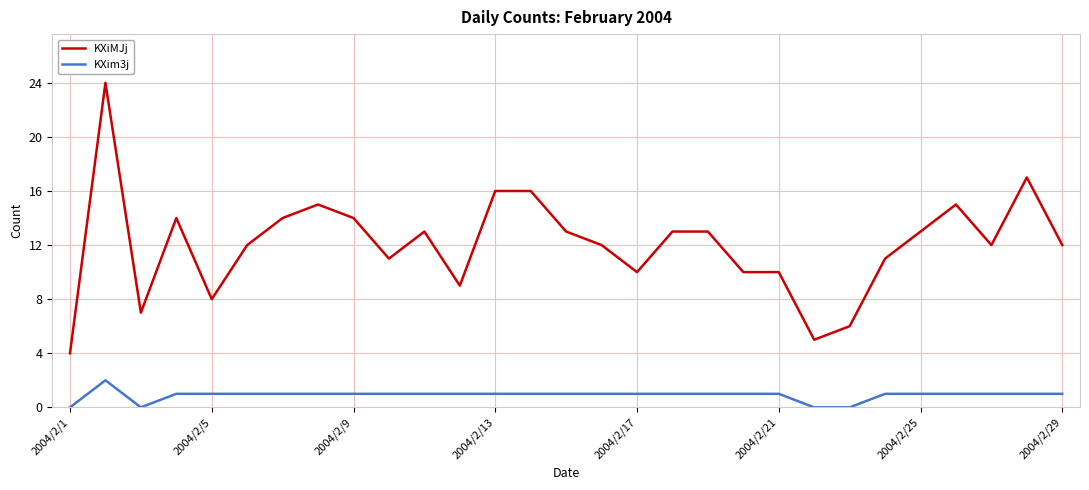

Which series has the largest total across all categories?

KXiMJj